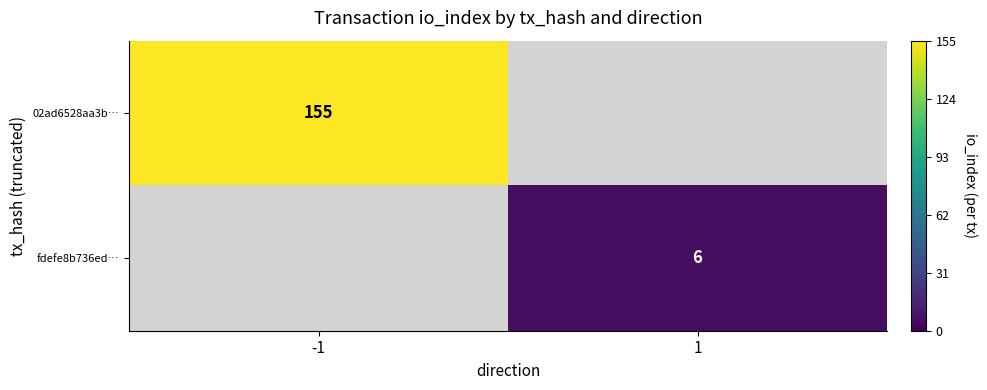

The 02ad6528aa3b… series shows 155 at -1. True or false?

True